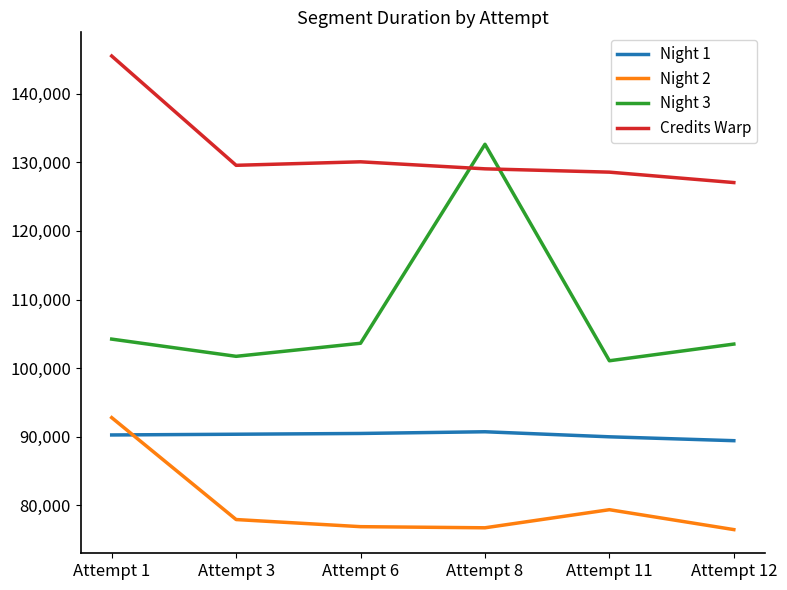

True or false: Credits Warp and Night 1 cross at least once.

False